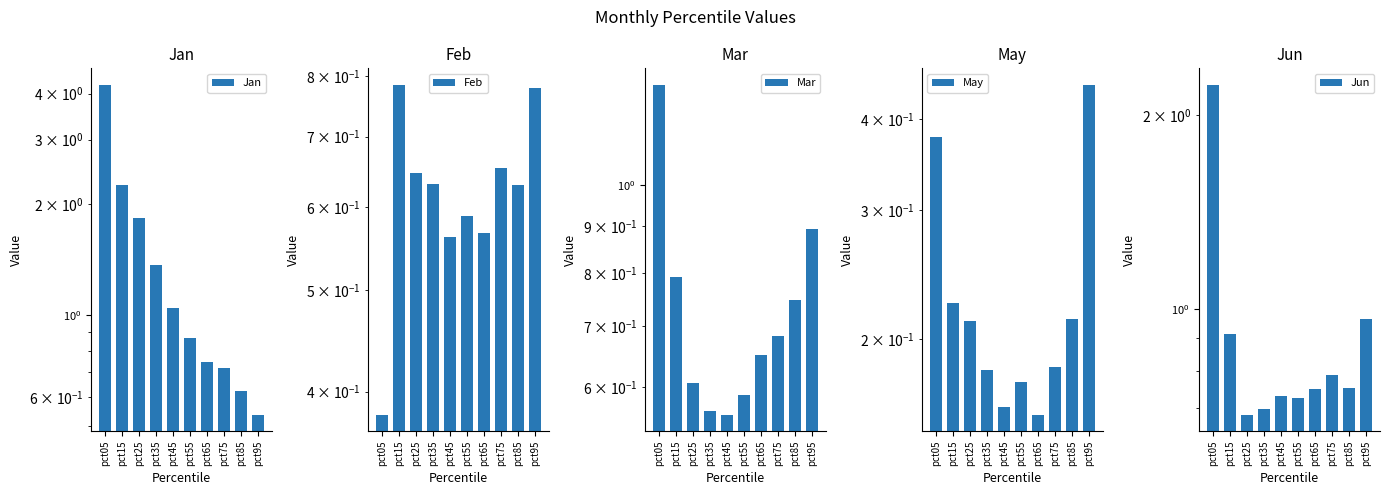

Reading left to right, what are all the values shown in this chart?

Jan: 4.2	2.3	1.8	1.4	1.0	0.9	0.7	0.7	0.6	0.5
Feb: 0.4	0.8	0.6	0.6	0.6	0.6	0.6	0.7	0.6	0.8
Mar: 1.3	0.8	0.6	0.6	0.6	0.6	0.7	0.7	0.7	0.9
May: 0.4	0.2	0.2	0.2	0.2	0.2	0.2	0.2	0.2	0.4
Jun: 2.2	0.9	0.7	0.7	0.7	0.7	0.8	0.8	0.8	1.0